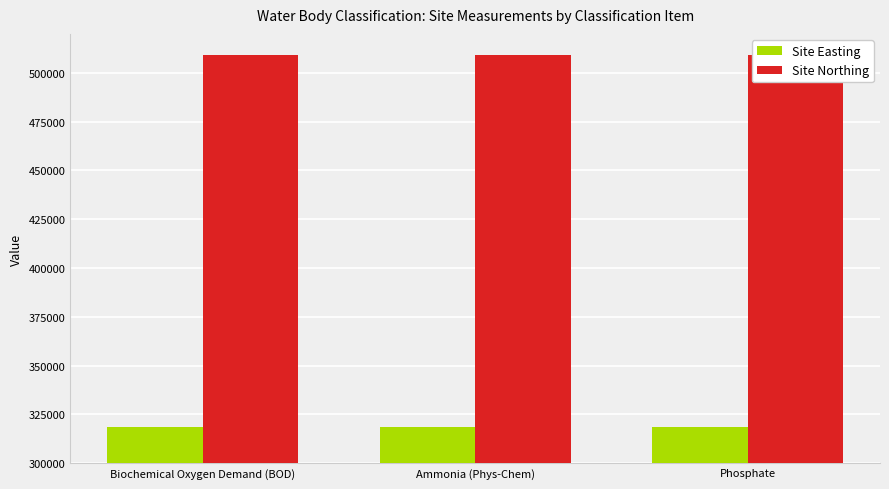

What is the value of the Site Easting bar at the 1st from the left?

318750